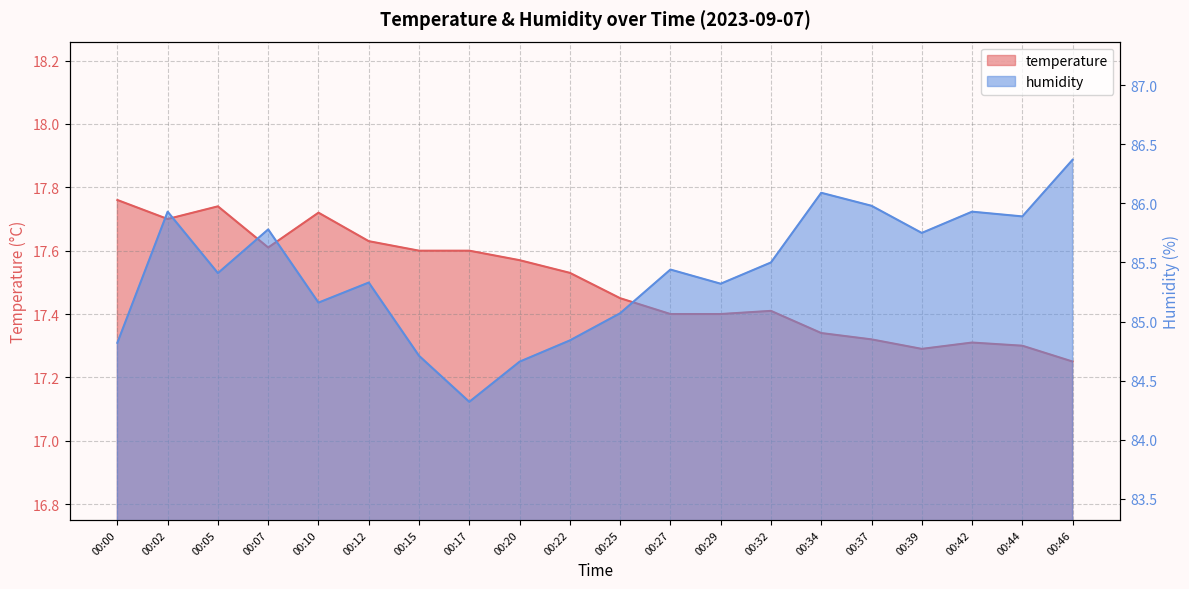

What are all the series names shown in the legend?

temperature, humidity